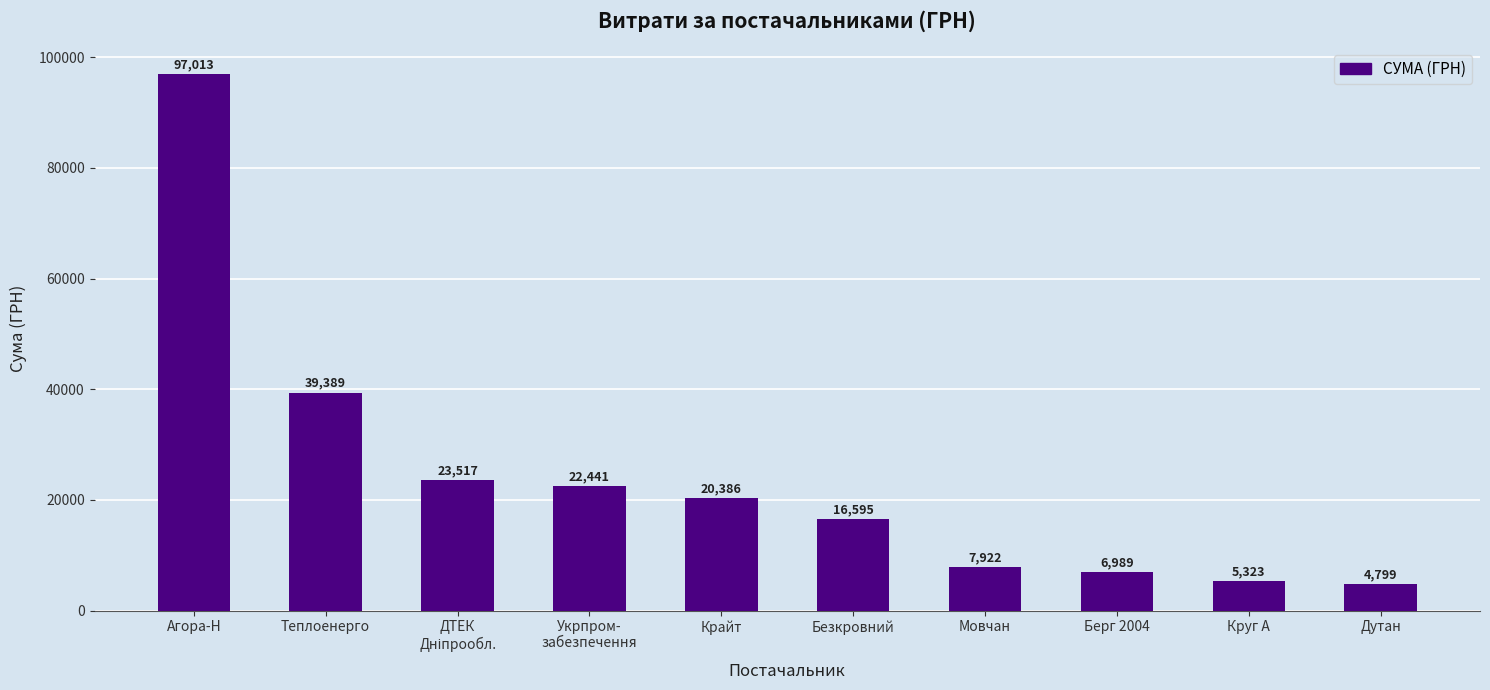

What position from the left is Крайт?

5